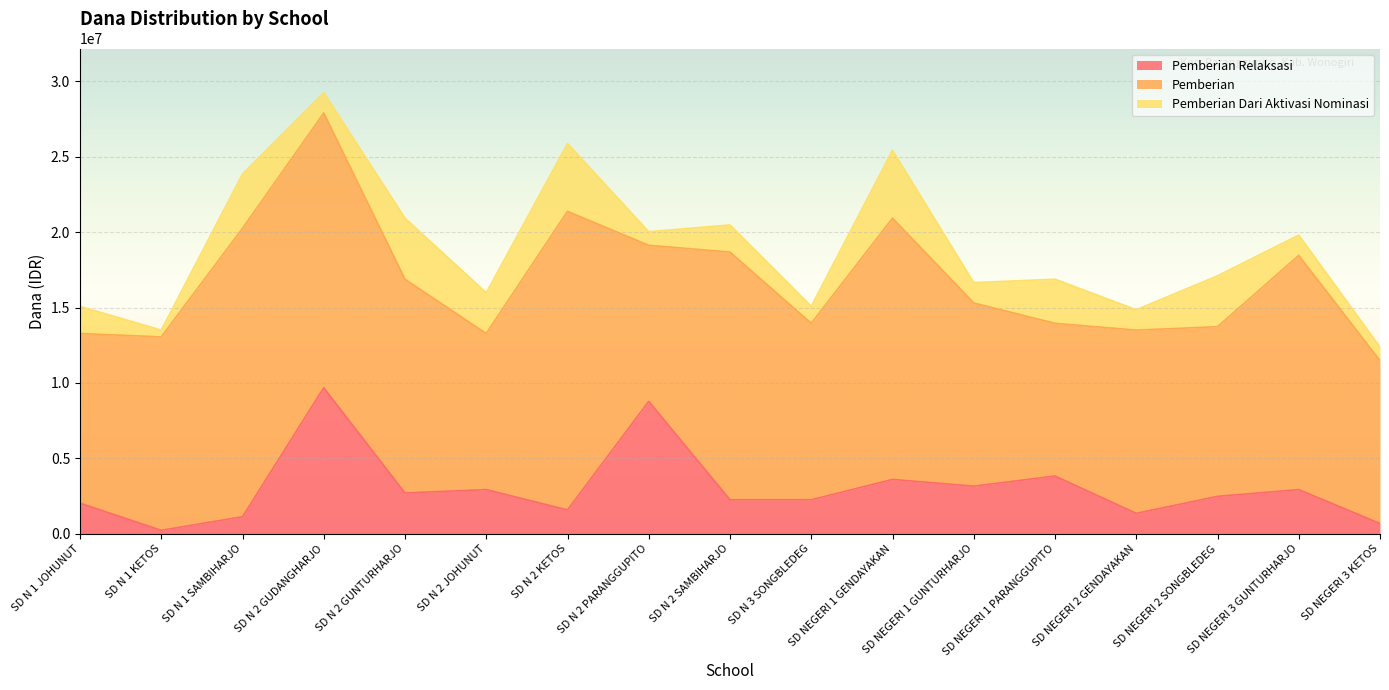

Reading right to left, extract all data points from this chart.

Pemberian Relaksasi: SD NEGERI 3 KETOS=675000	SD NEGERI 3 GUNTURHARJO=2925000	SD NEGERI 2 SONGBLEDEG=2475000	SD NEGERI 2 GENDAYAKAN=1350000	SD NEGERI 1 PARANGGUPITO=3825000	SD NEGERI 1 GUNTURHARJO=3150000	SD NEGERI 1 GENDAYAKAN=3600000	SD N 3 SONGBLEDEG=2250000	SD N 2 SAMBIHARJO=2250000	SD N 2 PARANGGUPITO=8775000	SD N 2 KETOS=1575000	SD N 2 JOHUNUT=2925000	SD N 2 GUNTURHARJO=2700000	SD N 2 GUDANGHARJO=9675000	SD N 1 SAMBIHARJO=1125000	SD N 1 KETOS=225000	SD N 1 JOHUNUT=2025000
Pemberian: SD NEGERI 3 KETOS=10800000	SD NEGERI 3 GUNTURHARJO=15525000	SD NEGERI 2 SONGBLEDEG=11250000	SD NEGERI 2 GENDAYAKAN=12150000	SD NEGERI 1 PARANGGUPITO=10125000	SD NEGERI 1 GUNTURHARJO=12150000	SD NEGERI 1 GENDAYAKAN=17325000	SD N 3 SONGBLEDEG=11700000	SD N 2 SAMBIHARJO=16425000	SD N 2 PARANGGUPITO=10350000	SD N 2 KETOS=19800000	SD N 2 JOHUNUT=10350000	SD N 2 GUNTURHARJO=14175000	SD N 2 GUDANGHARJO=18225000	SD N 1 SAMBIHARJO=19125000	SD N 1 KETOS=12825000	SD N 1 JOHUNUT=11250000
Pemberian Dari Aktivasi Nominasi: SD NEGERI 3 KETOS=900000	SD NEGERI 3 GUNTURHARJO=1350000	SD NEGERI 2 SONGBLEDEG=3375000	SD NEGERI 2 GENDAYAKAN=1350000	SD NEGERI 1 PARANGGUPITO=2925000	SD NEGERI 1 GUNTURHARJO=1350000	SD NEGERI 1 GENDAYAKAN=4500000	SD N 3 SONGBLEDEG=1125000	SD N 2 SAMBIHARJO=1800000	SD N 2 PARANGGUPITO=900000	SD N 2 KETOS=4500000	SD N 2 JOHUNUT=2700000	SD N 2 GUNTURHARJO=4050000	SD N 2 GUDANGHARJO=1350000	SD N 1 SAMBIHARJO=3600000	SD N 1 KETOS=450000	SD N 1 JOHUNUT=1800000